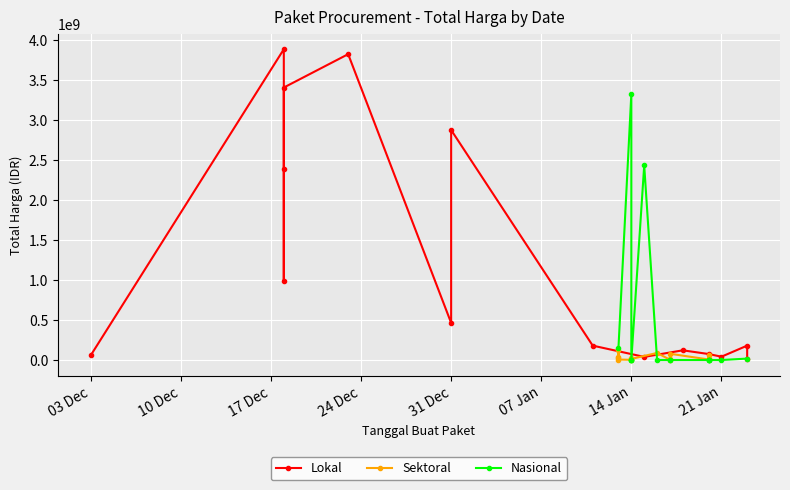

How many data points does each series have?

15